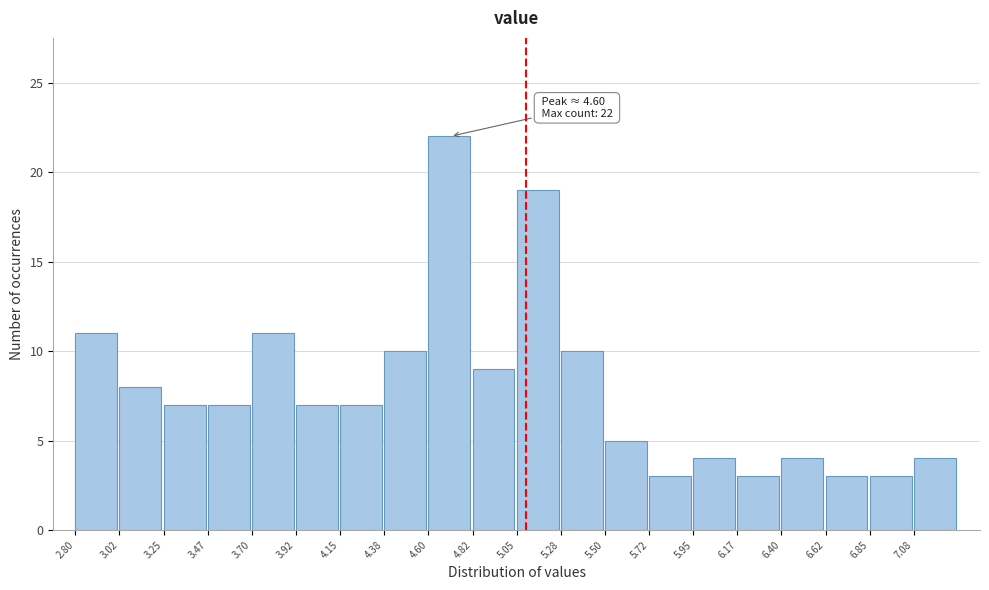

Over which range of the x-axis is the bar tallest?

4.600 to 4.825